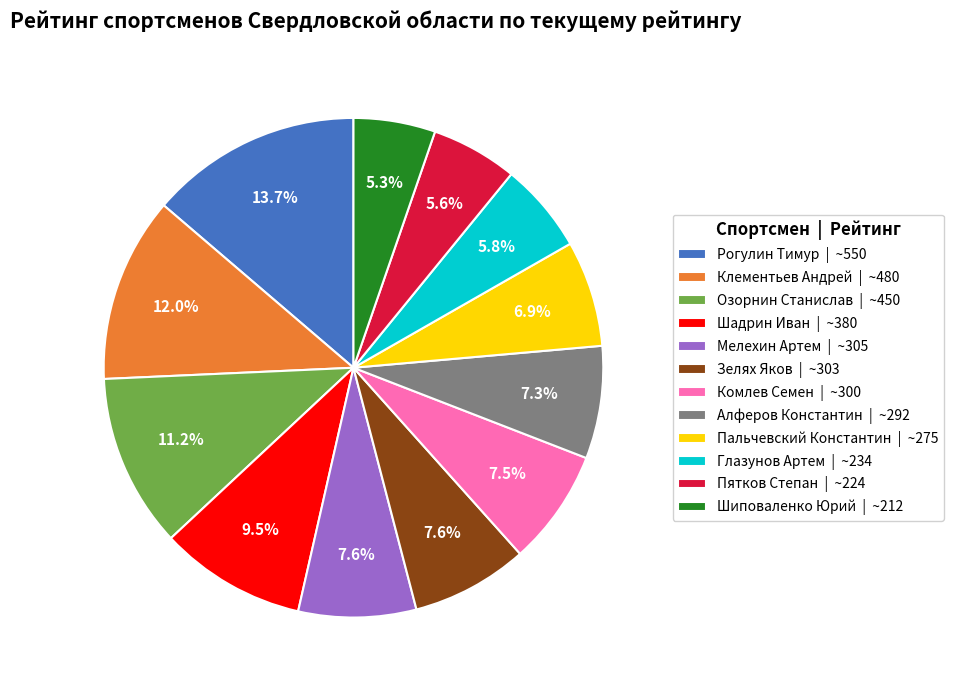

To the nearest percent, what is the difference between the largest and smallest slice percentages?

8%